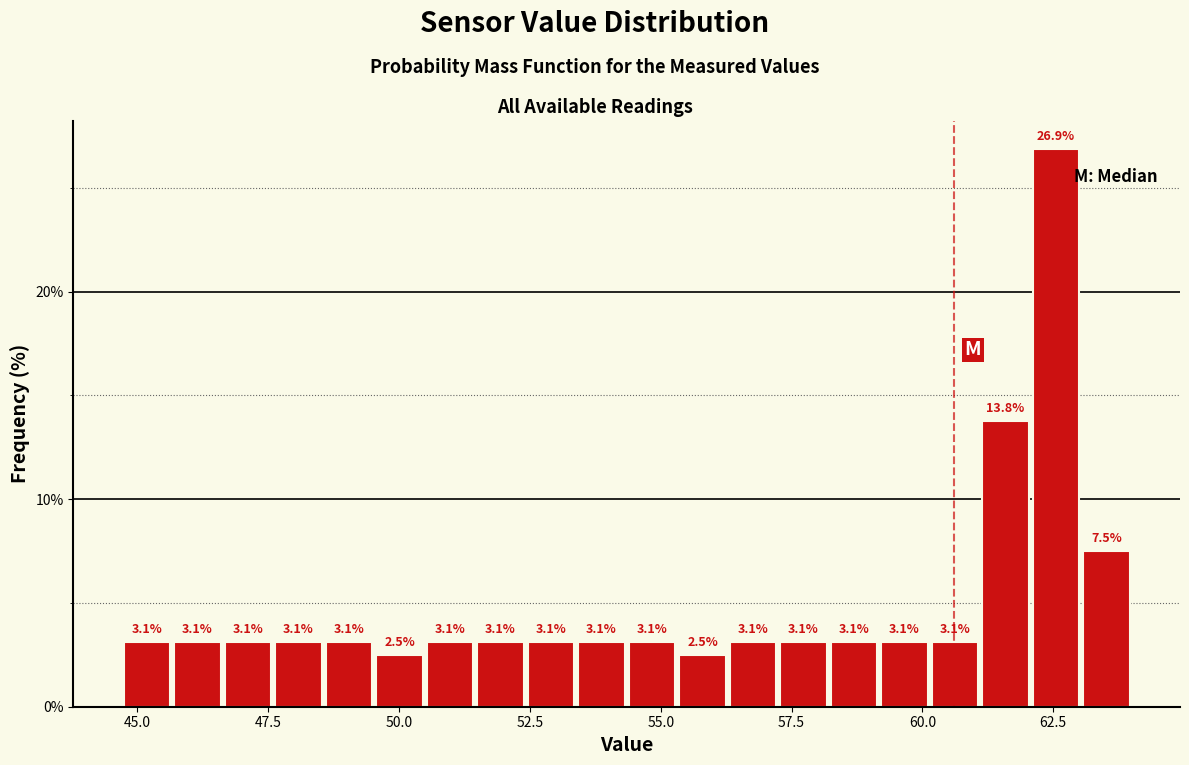

Around what value on the x-axis is the tallest bar? Give the approximate position of its centre, as read against the axis.

62.5